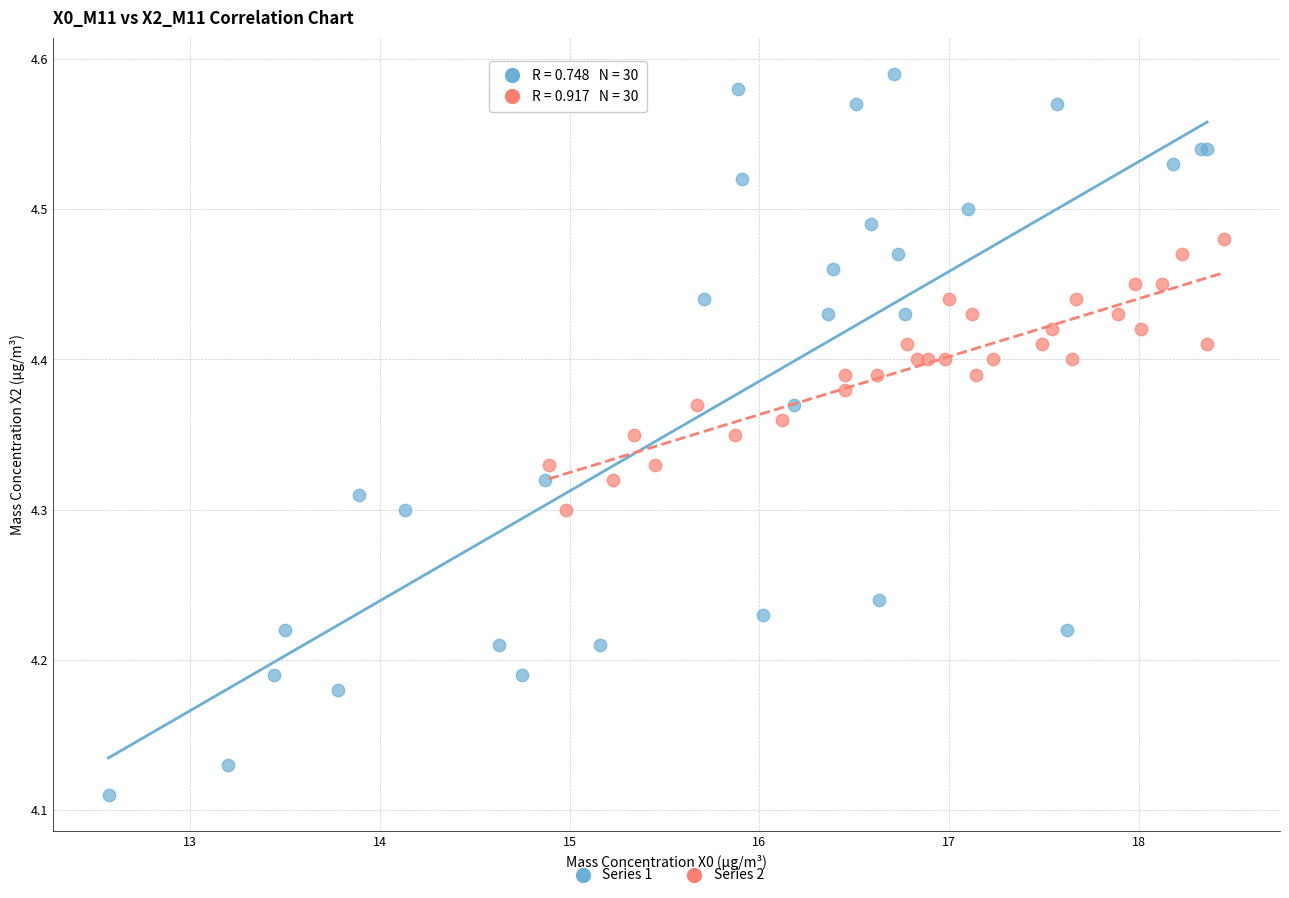

What are all the series names shown in the legend?

Series 1, Series 2